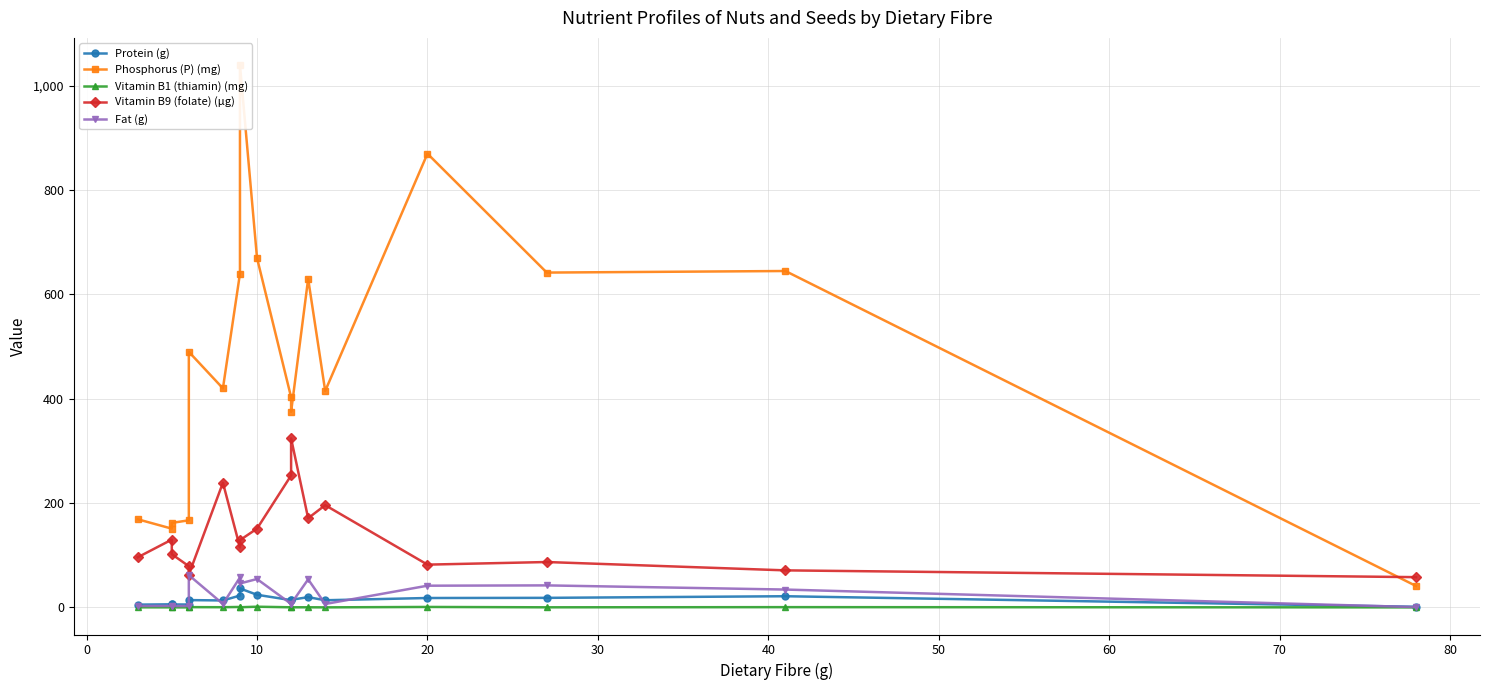

What is the maximum value for Protein (g)?

36.3